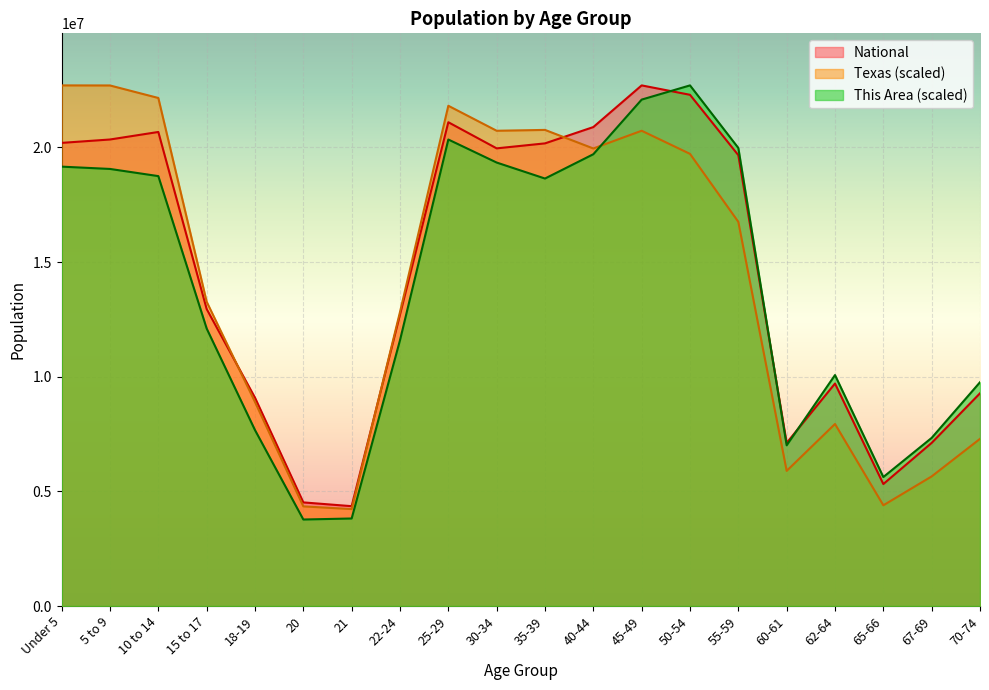

What is the difference between the maximum and second lowest values in the This Area series?

18891270.7